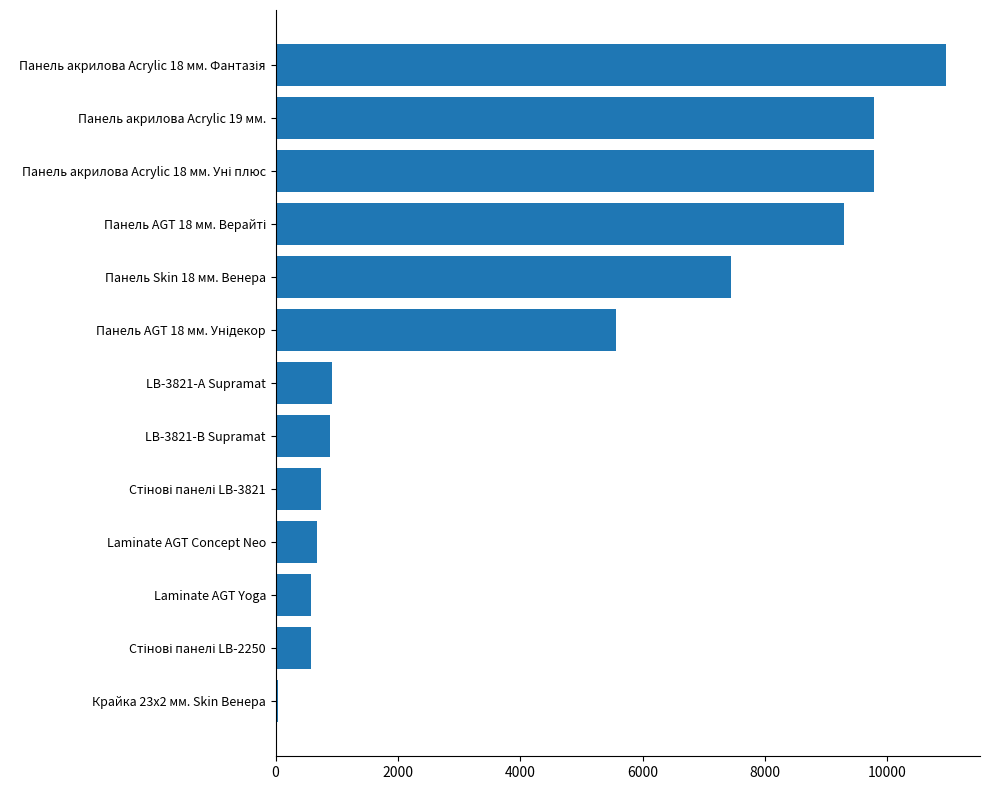

Is it true that the value at LB-3821-А Supramat is 915.8?

True